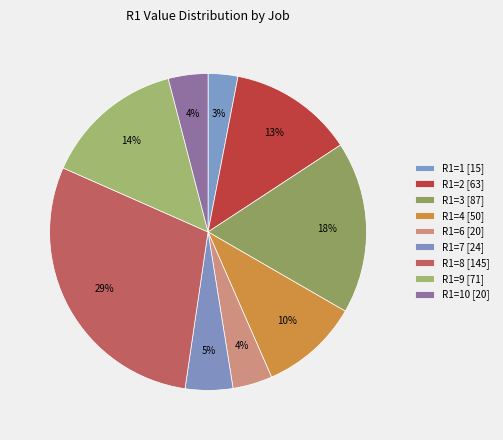

Count the number of slices in the pie.

9